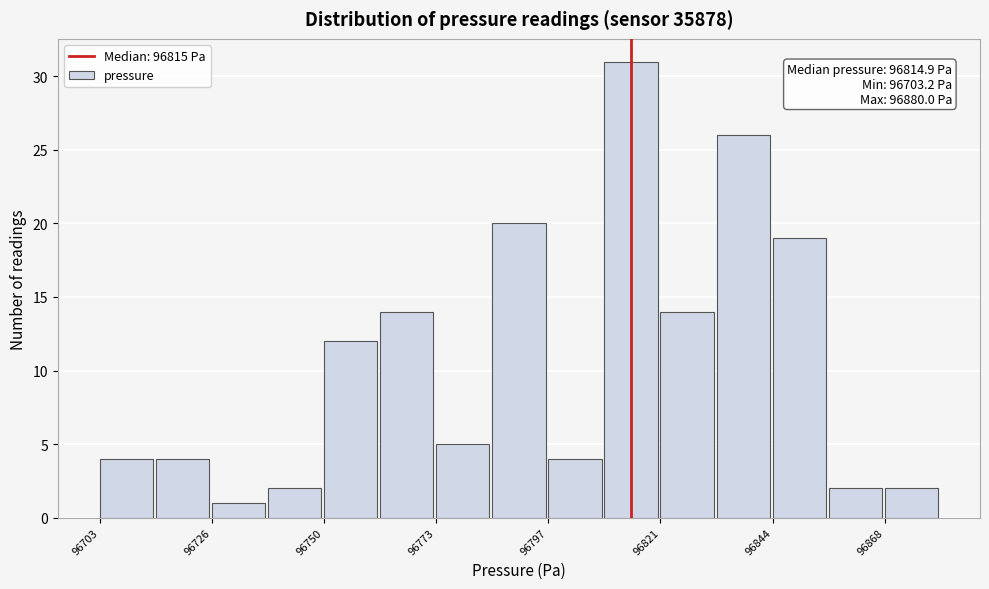

Read against the x-axis, roughly where is the centre of the tallest bar?

96815